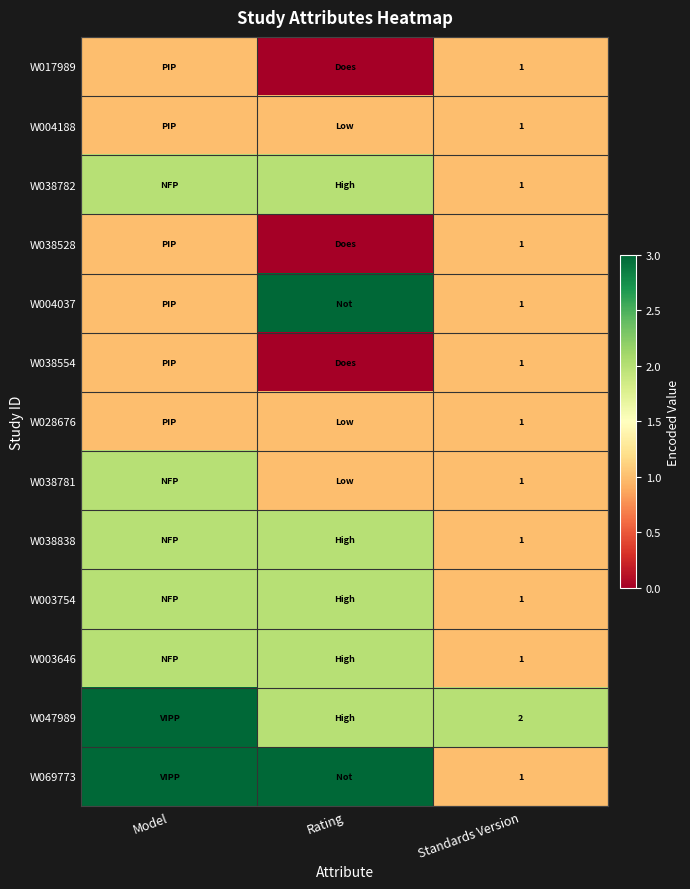

What is the total value across all series at Standards Version?

14